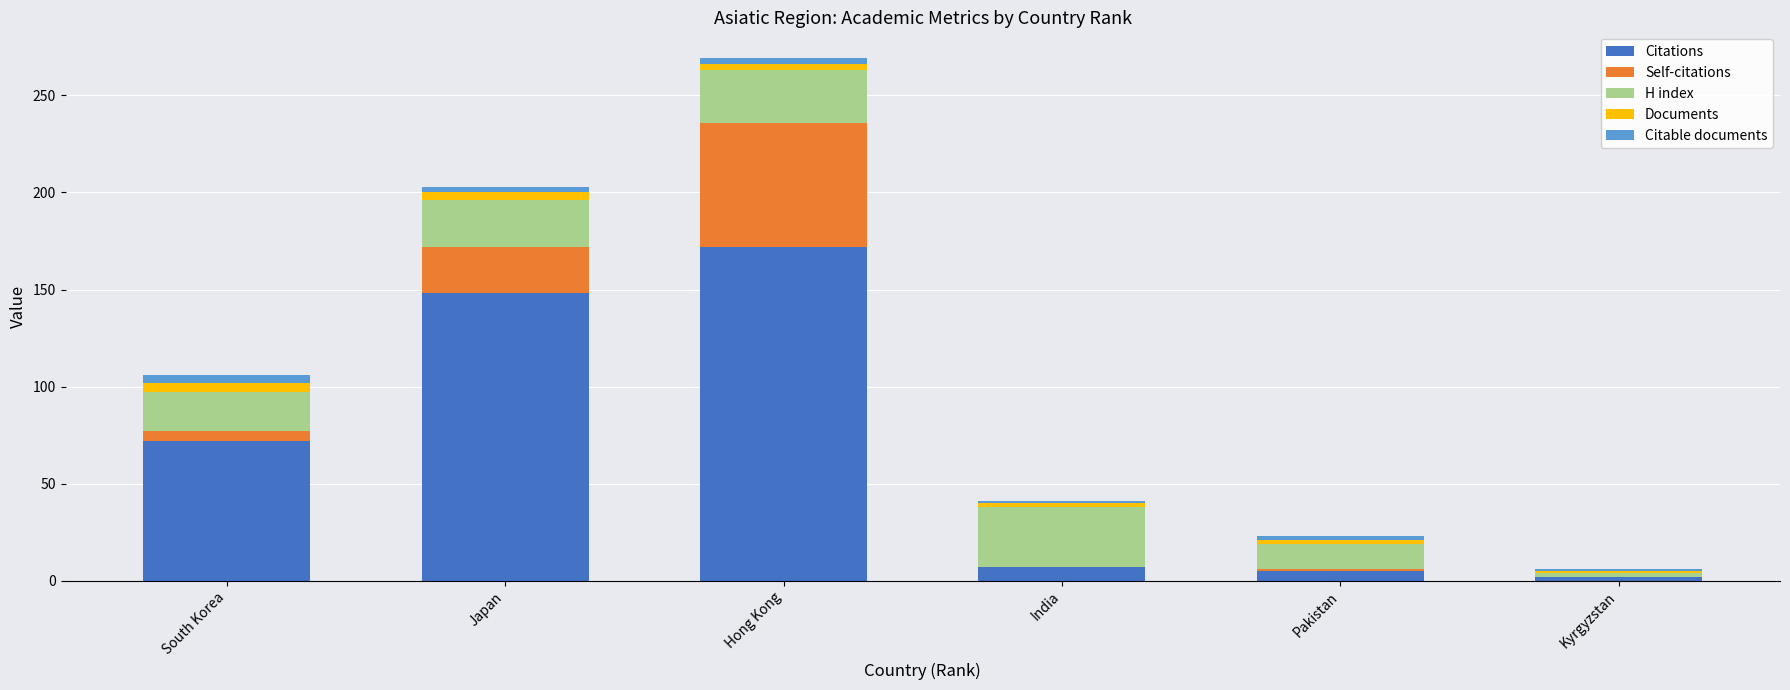

At which category is the sum across all series the highest?

Hong Kong